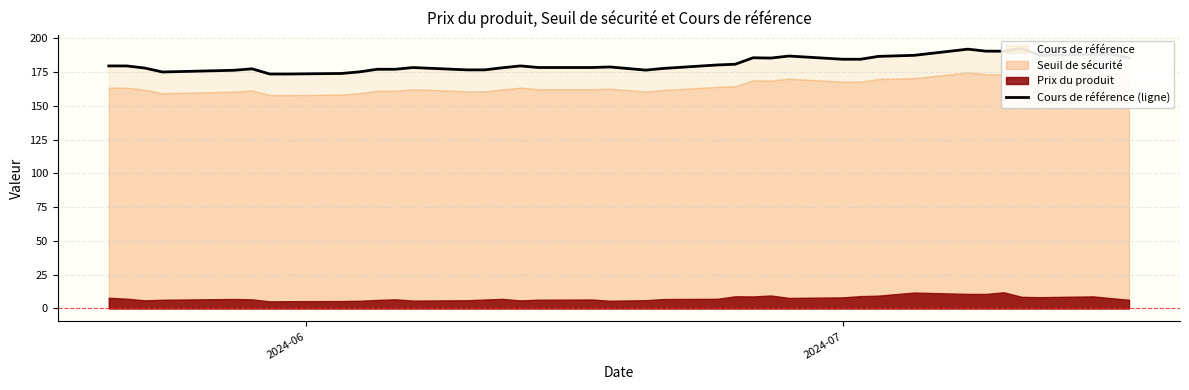

At which label does the data first exceed 179?

2024-06